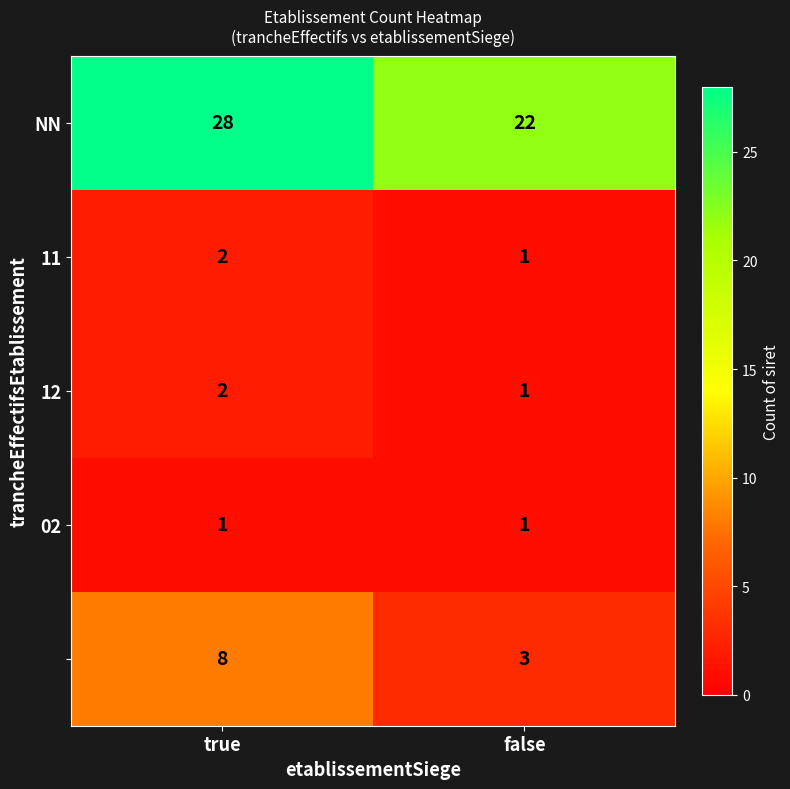

What is the maximum value shown in the chart?

28